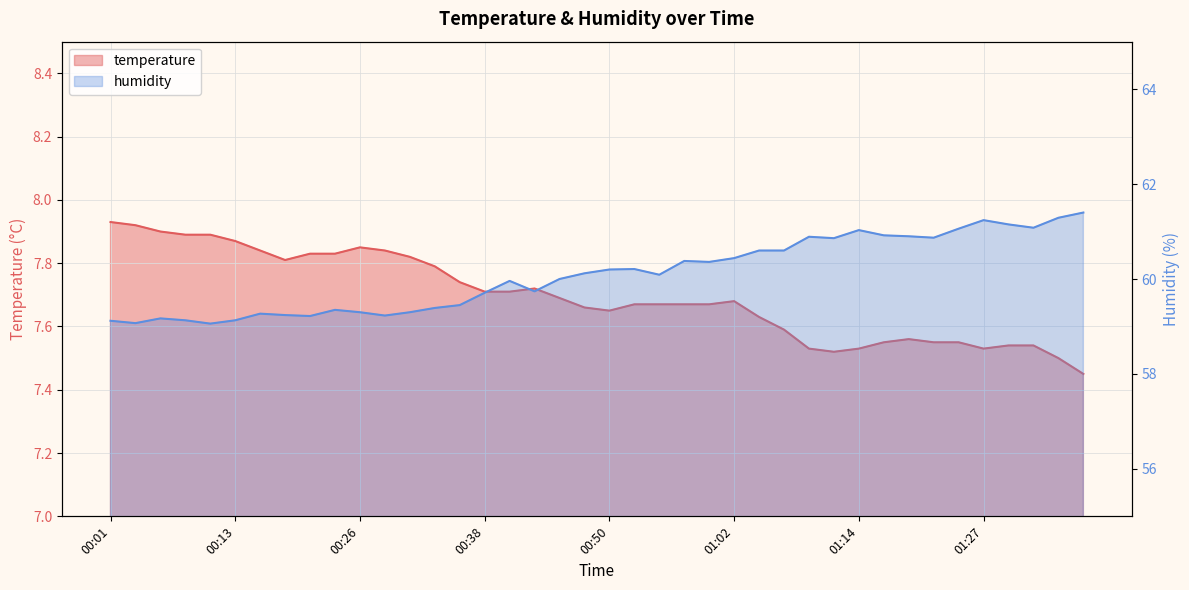

What are all the series names shown in the legend?

temperature, humidity